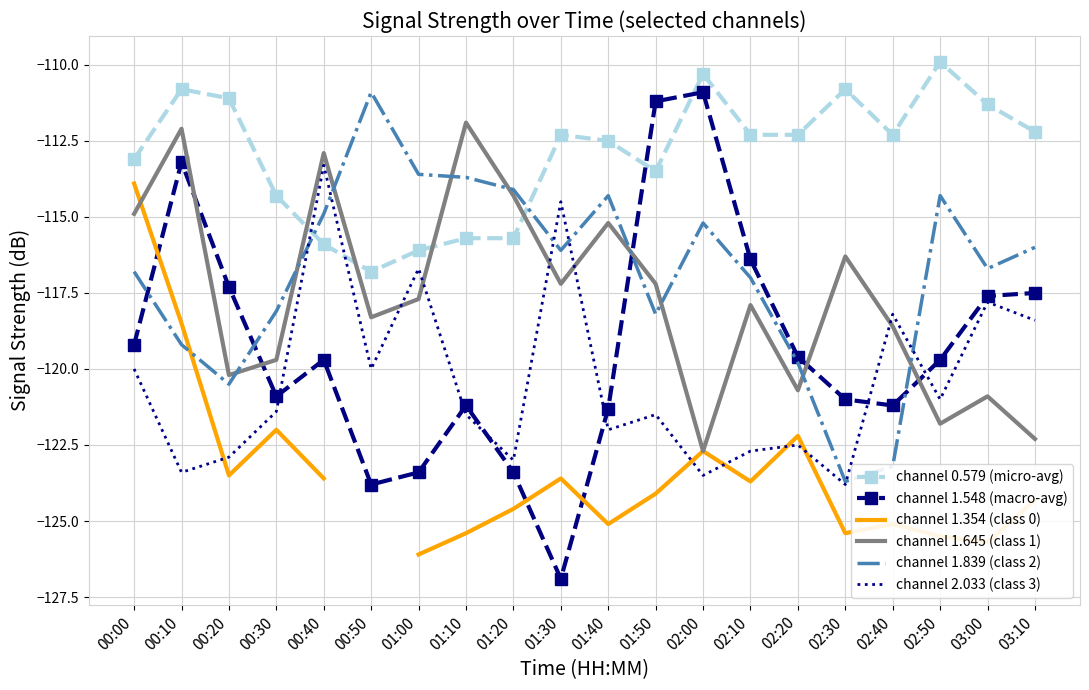

Between 01:00 and 00:40, which is larger?

00:40